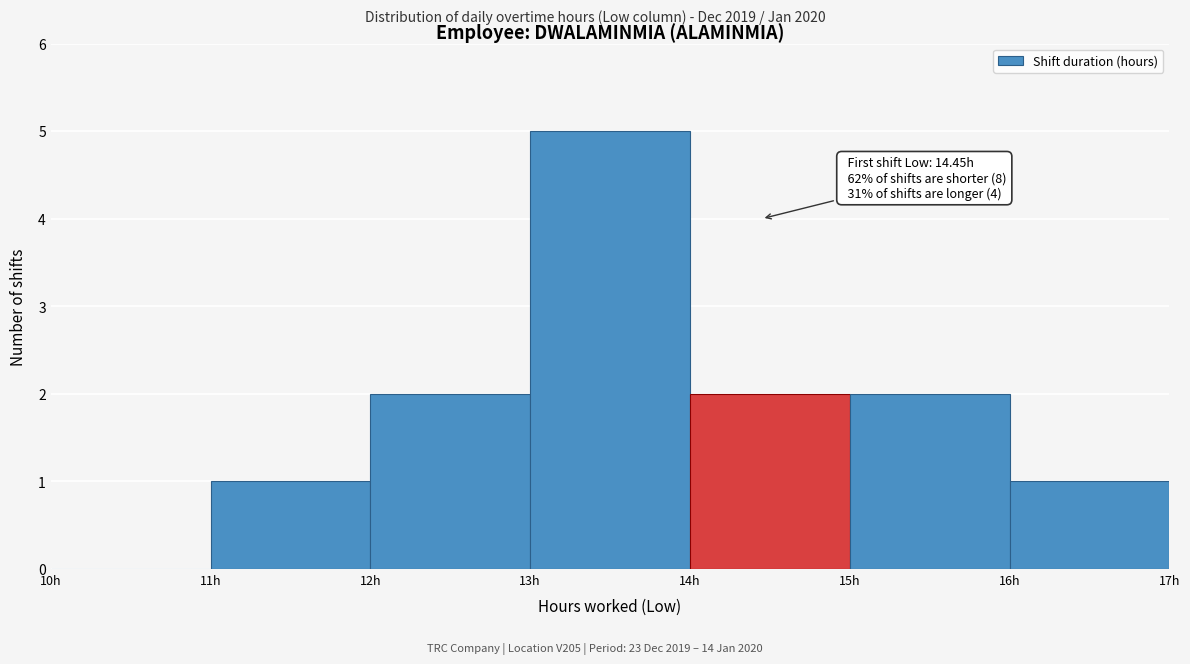

Over which range of the x-axis is the bar tallest?

13 to 14